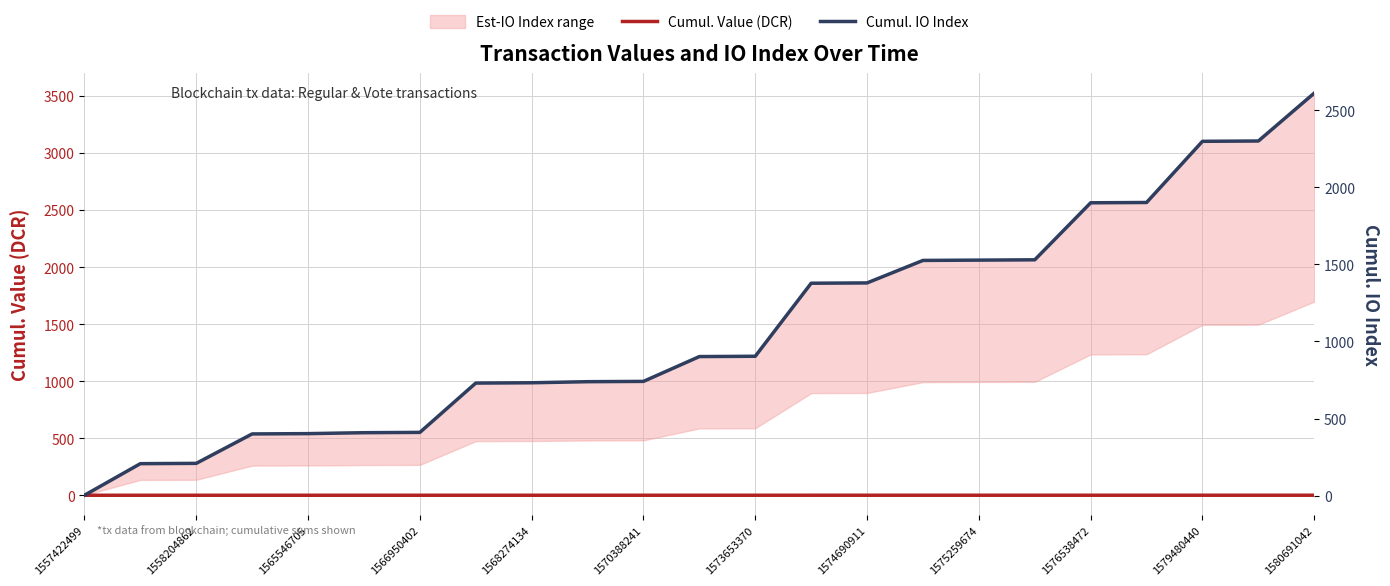

True or false: Cumul. IO Index has a value of 1526.0 at 15.

True